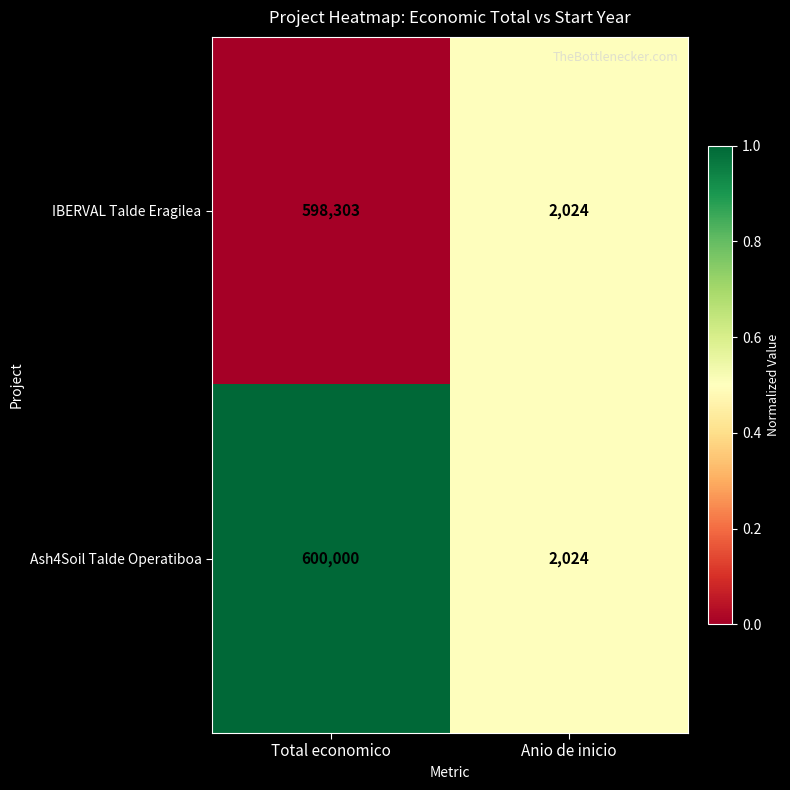

Is it true that Ash4Soil Talde Operatiboa equals 3239 at Anio de inicio?

False